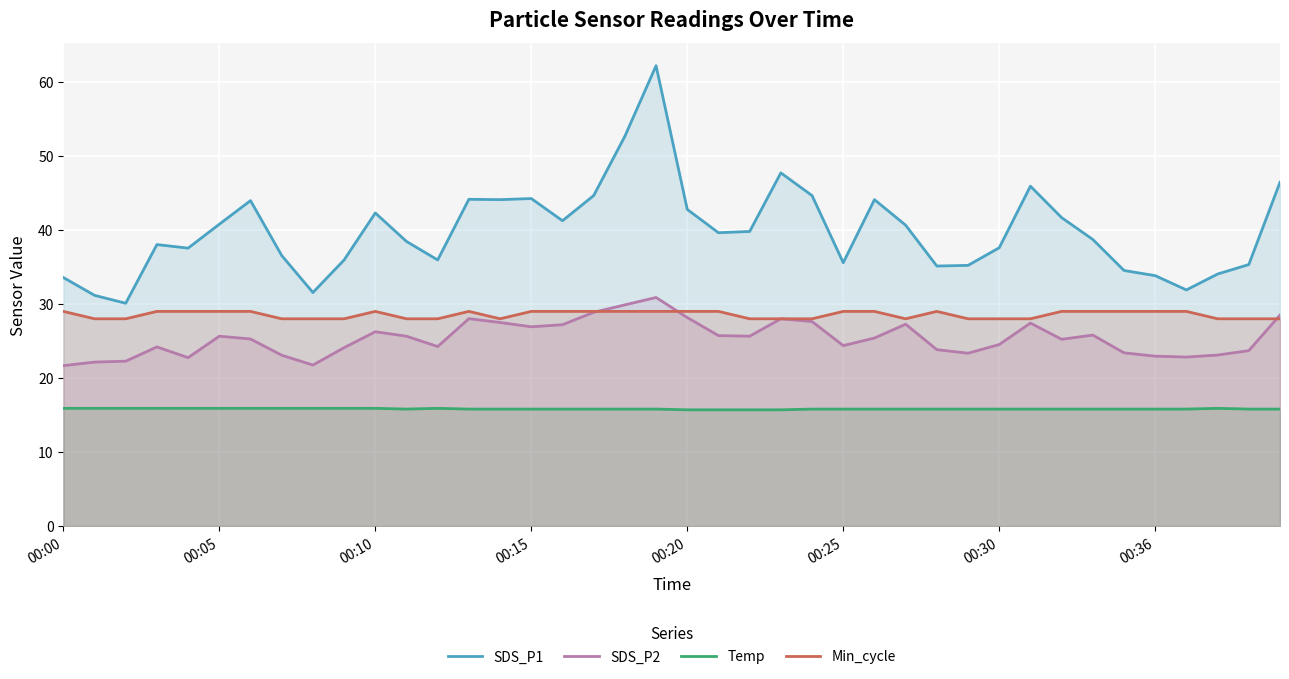

What is the spread (max minus min) of values at 32?

25.9